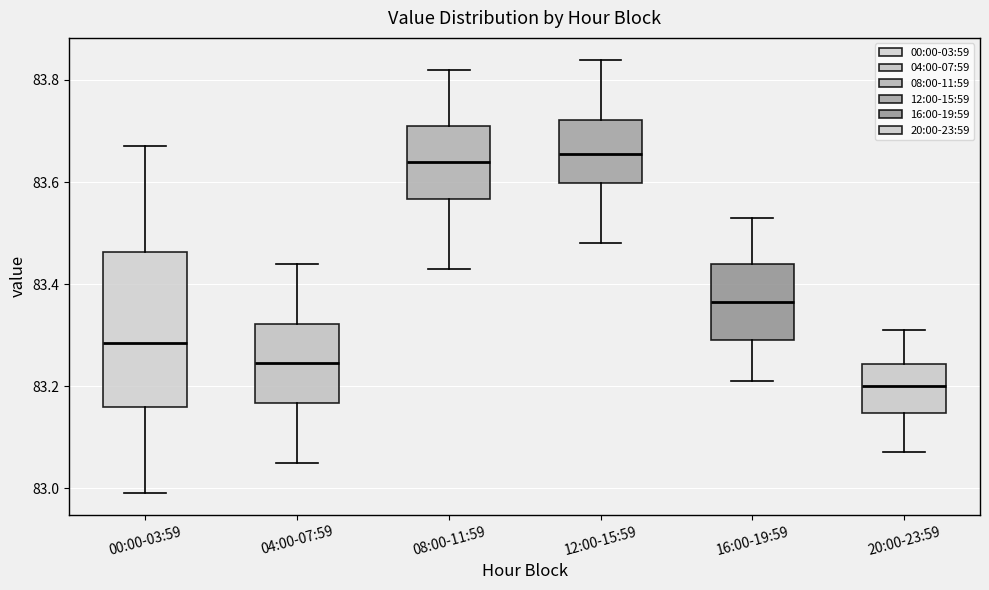

Where is the upper edge of the box for 04:00-07:59 on the y-axis? The values are not printed on the chart, so give them approximately, as read against the axis.

83.32